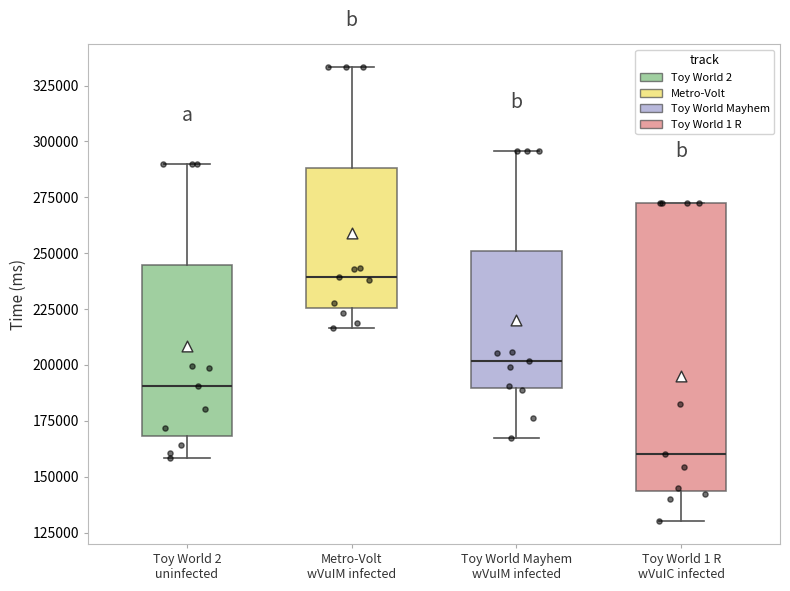

Which box is the tallest, from its lower edge to its upper edge?

Toy World 1 R wVuIC infected